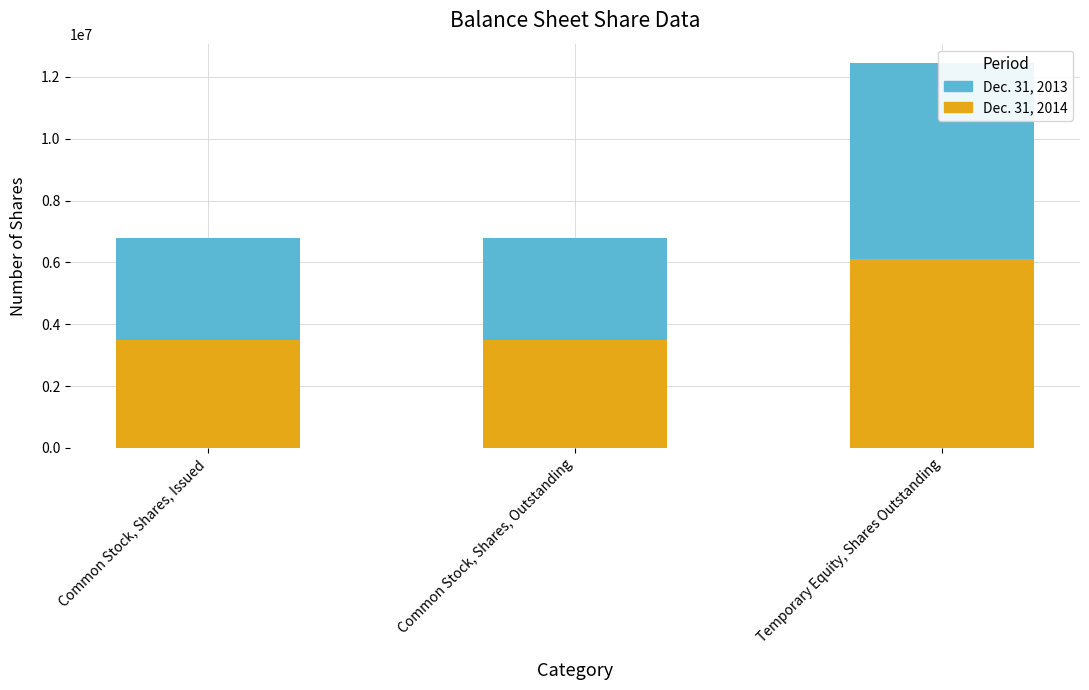

Is the value of Dec. 31, 2013 at Temporary Equity, Shares Outstanding greater than the value of Dec. 31, 2014 at Temporary Equity, Shares Outstanding?

Yes